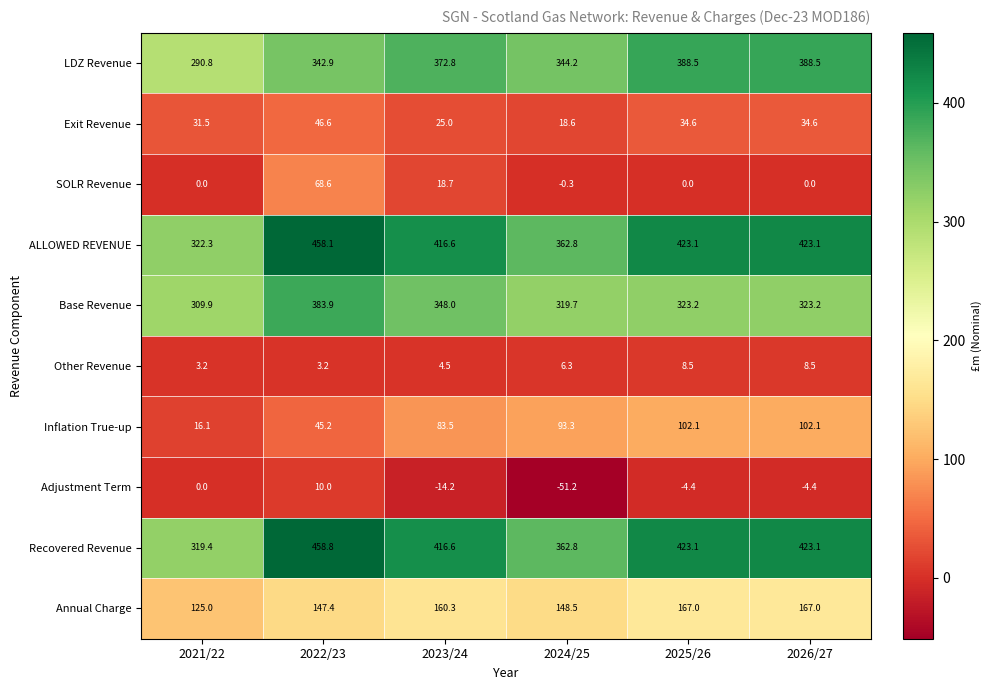

What is the difference between the LDZ Revenue values at 2025/26 and 2022/23?

45.6